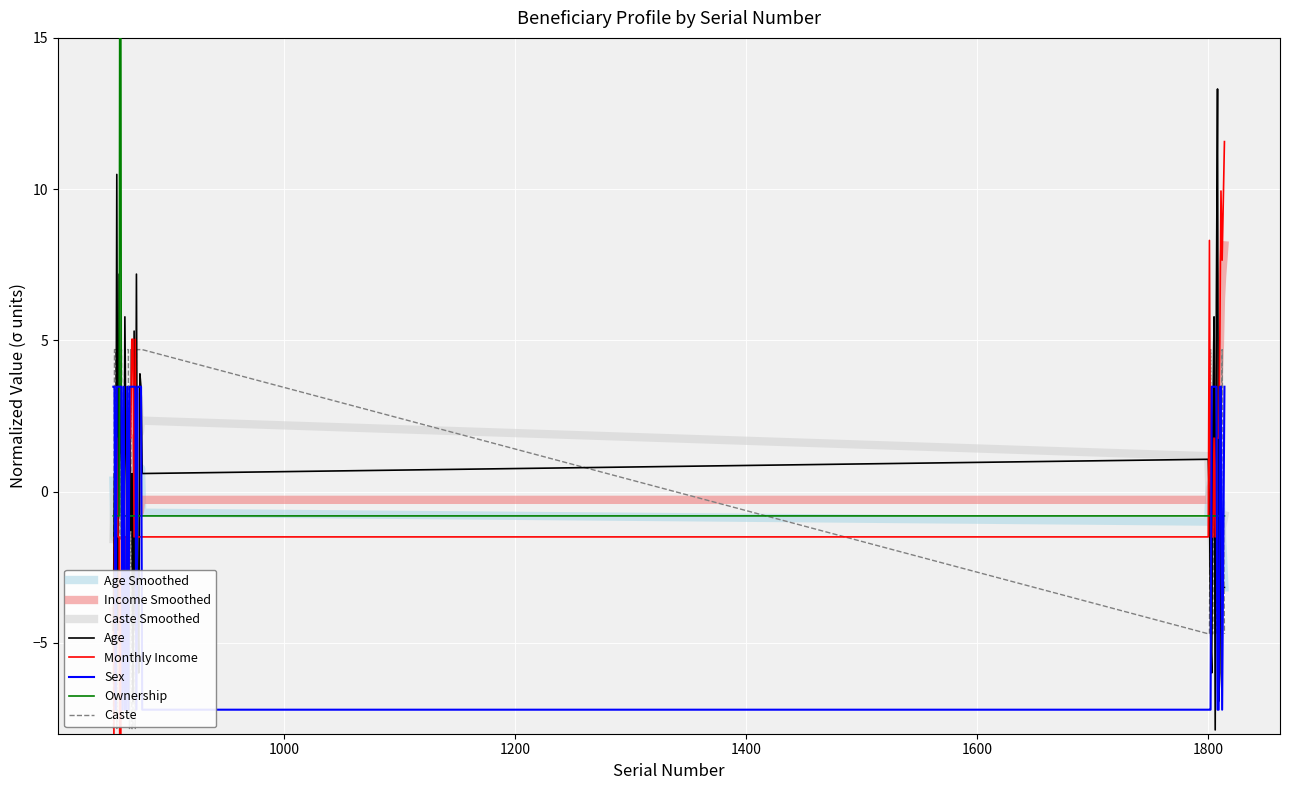

What is the difference between the highest and lowest values at 1808?

20.5